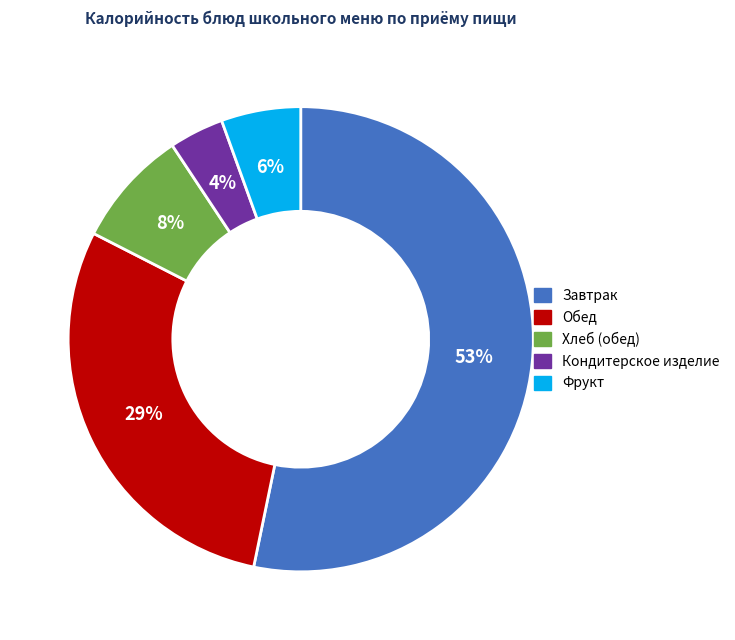

How many slices are in this pie chart?

5